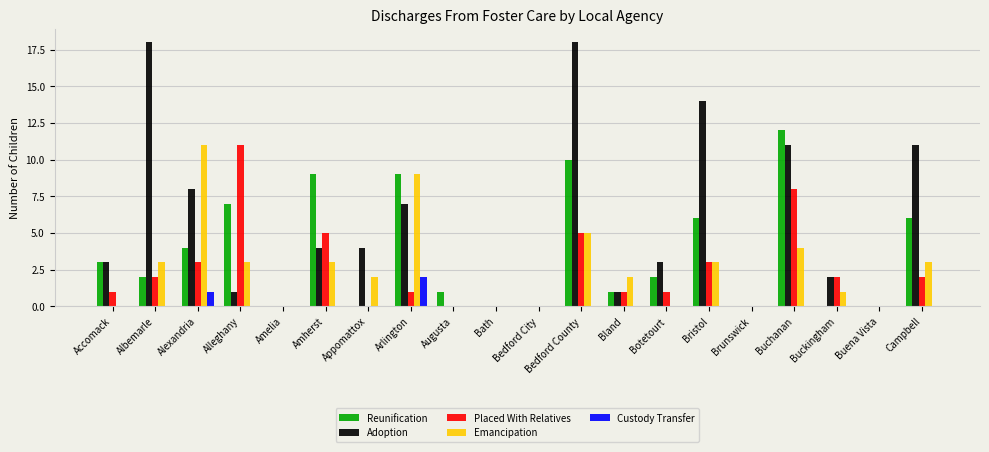

At which label does Reunification first exceed 2?

Accomack